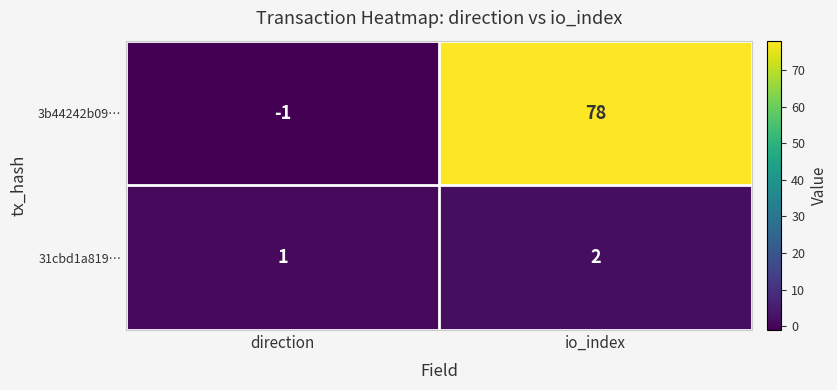

Count the number of data series in this chart.

2